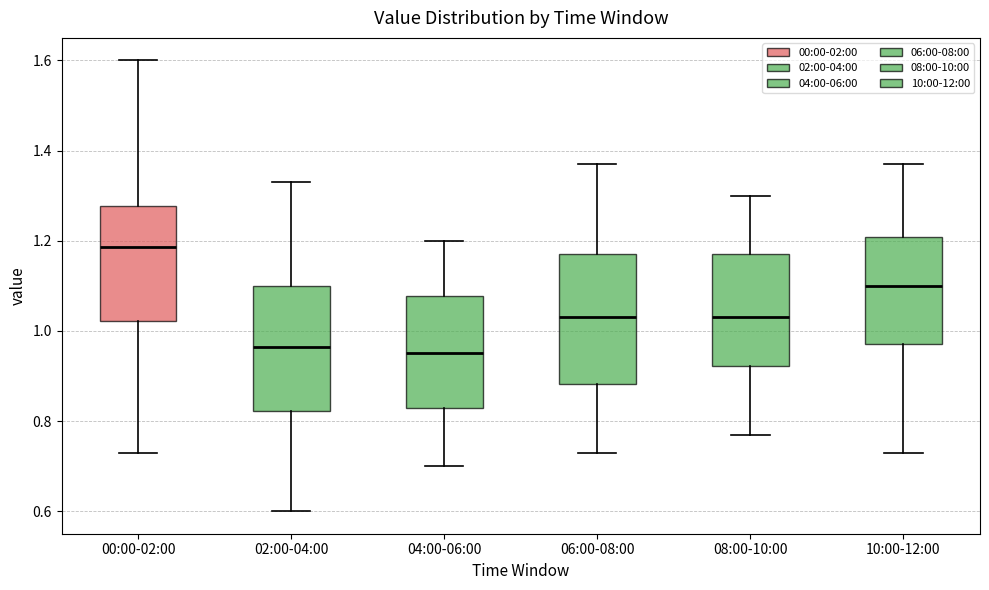

Reading left to right, read every box against the y-axis: the position of its median line, the range the box covers, and the ends of its whiskers. The values are not printed on the chart, so give them approximately, as read against the axis.

00:00-02:00: median 1.18, box 1.02 to 1.28, whiskers 0.74 to 1.60
02:00-04:00: median 0.96, box 0.82 to 1.10, whiskers 0.60 to 1.34
04:00-06:00: median 0.96, box 0.84 to 1.08, whiskers 0.70 to 1.20
06:00-08:00: median 1.04, box 0.88 to 1.18, whiskers 0.74 to 1.38
08:00-10:00: median 1.04, box 0.92 to 1.18, whiskers 0.78 to 1.30
10:00-12:00: median 1.10, box 0.98 to 1.20, whiskers 0.74 to 1.38